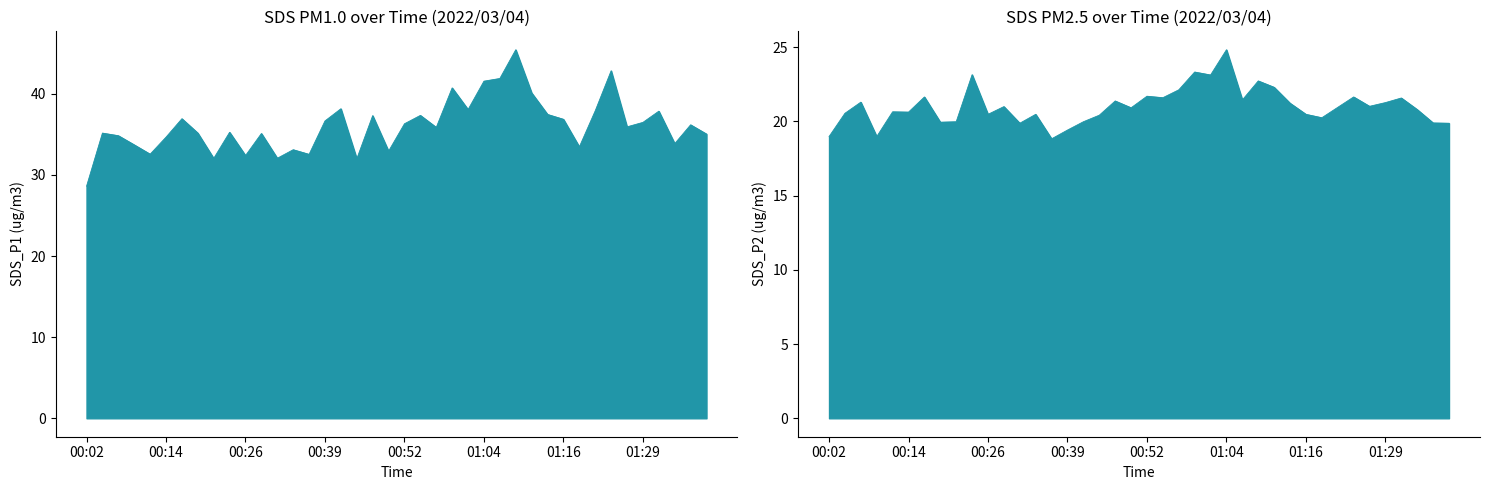

At how many categories does at least one series exceed 26?

40